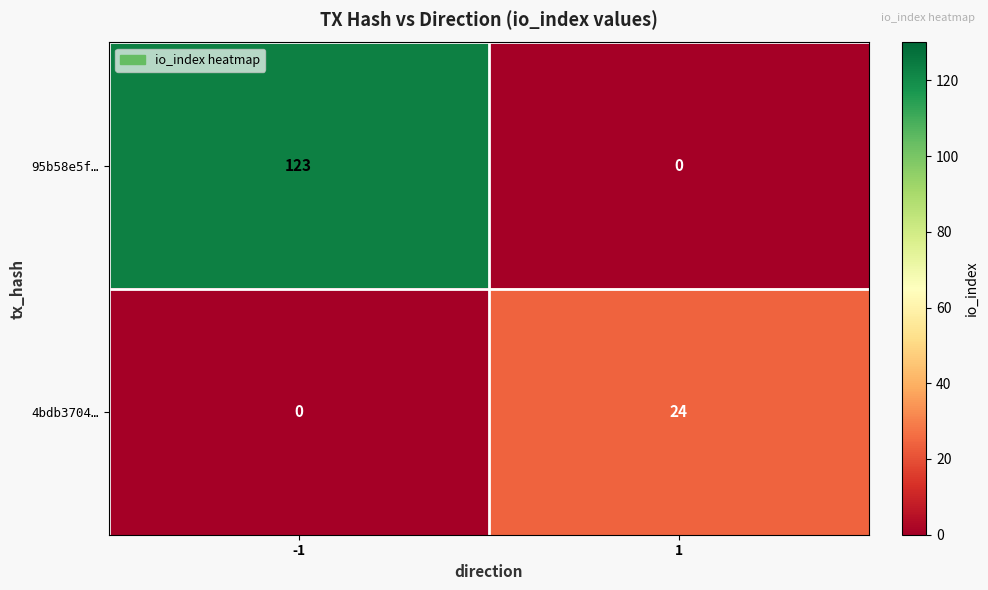

Between -1 and 1, which series saw the biggest shift?

95b58e5f…